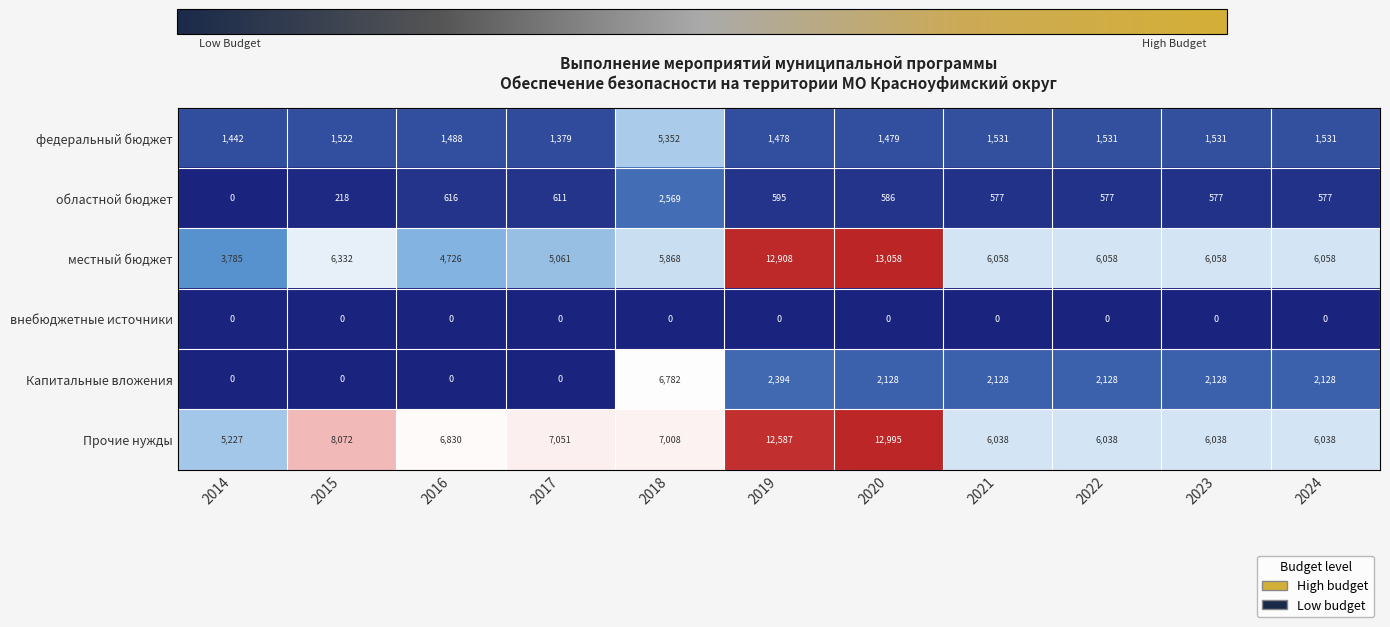

What is the minimum value for Прочие нужды?

5227